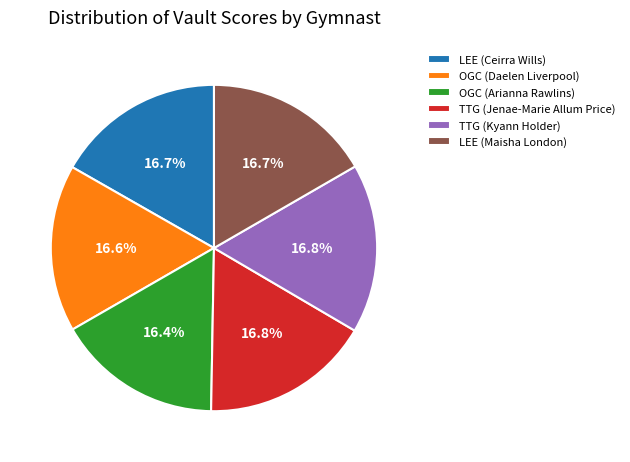

How many segments does this pie chart have?

6